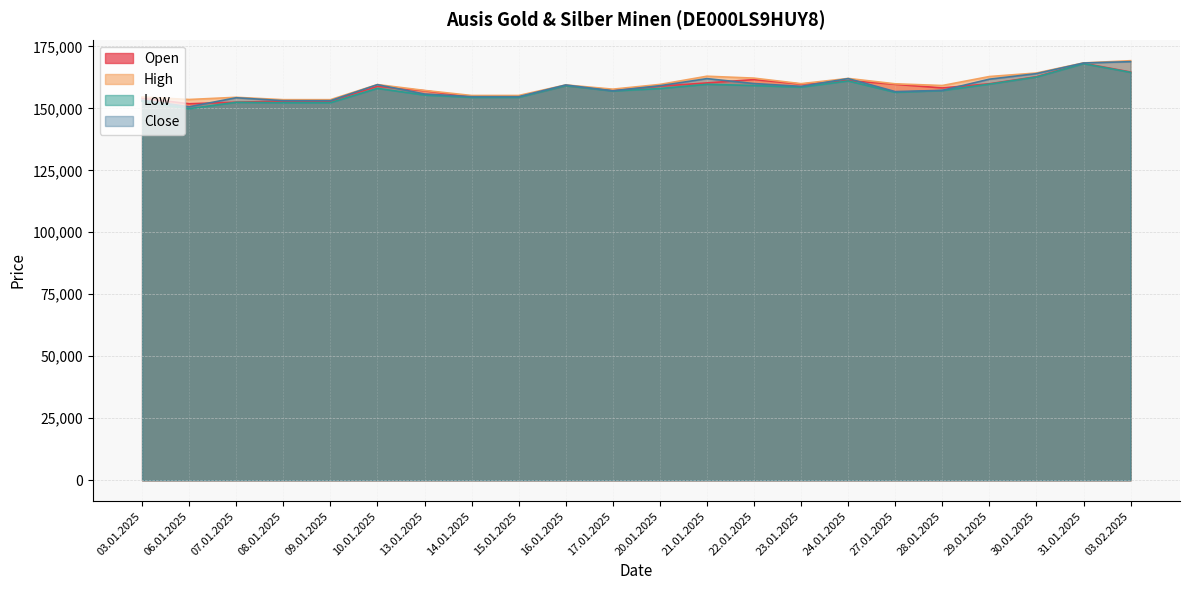

What is the sum of all Open values?

3480827